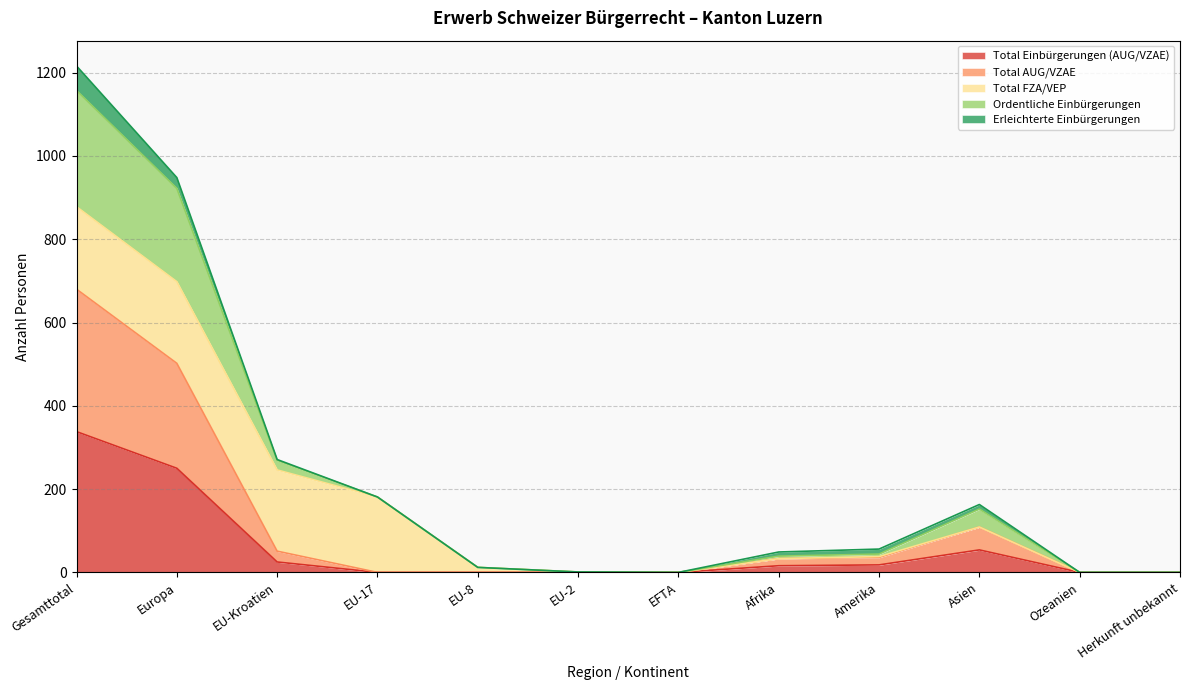

Is the value of Ordentliche Einbürgerungen at EU-Kroatien greater than the value of Total Einbürgerungen (AUG/VZAE) at Amerika?

Yes